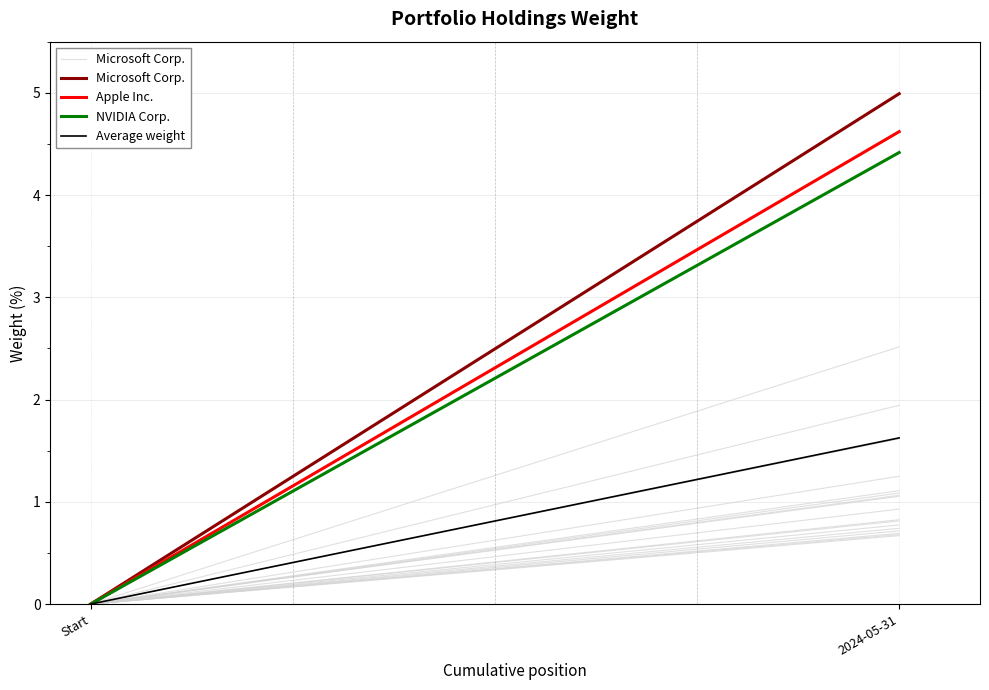

What is the label of the 1st point from the right?

2024-05-31